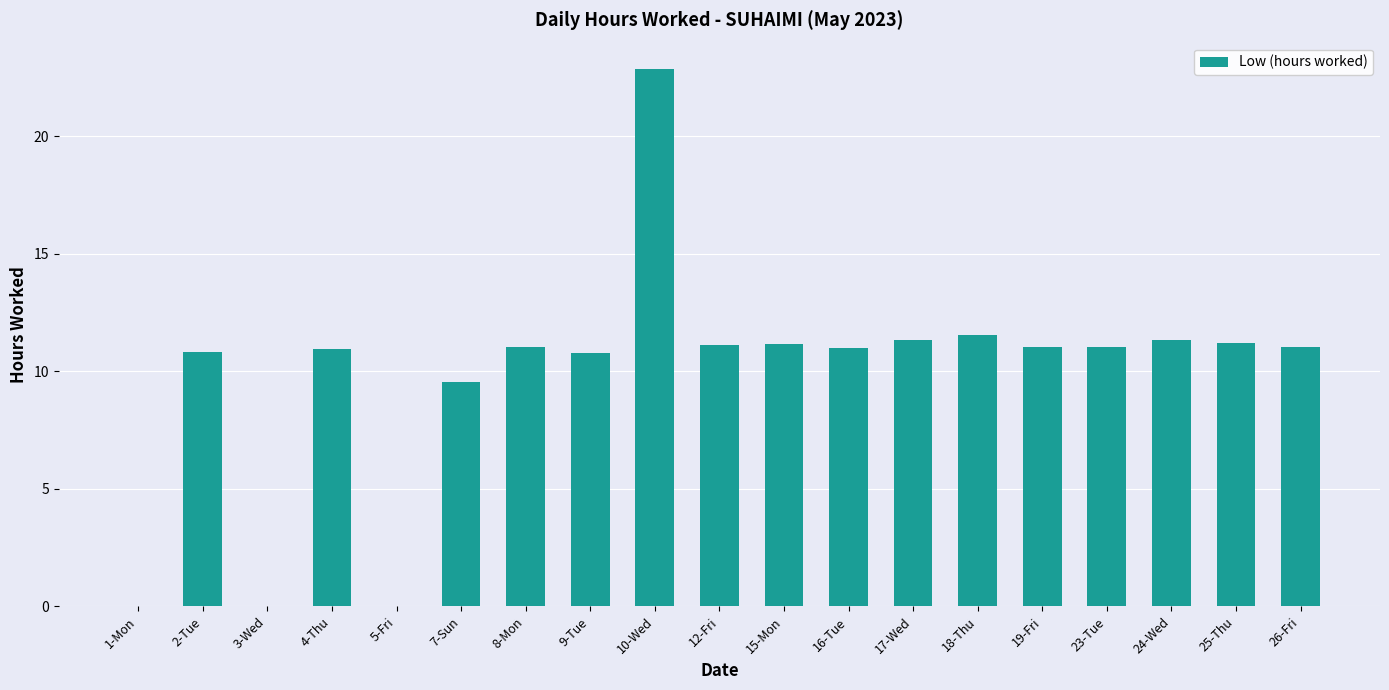

Are the bars horizontal?

No